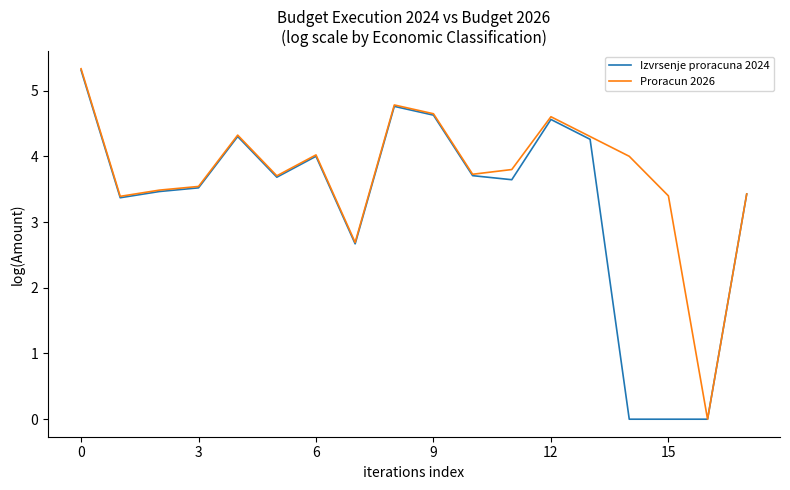

List the series in order of their overall mean, lowest first.

Izvrsenje proracuna 2024, Proracun 2026